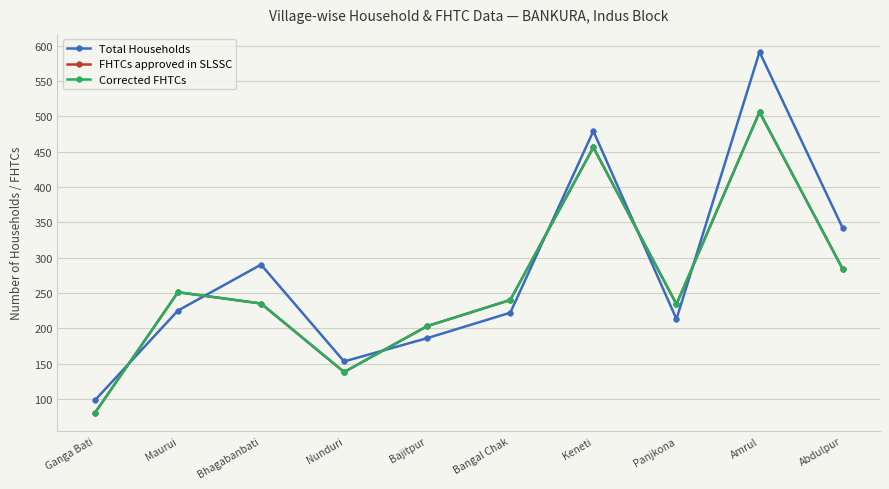

Does the chart have visible grid lines?

Yes